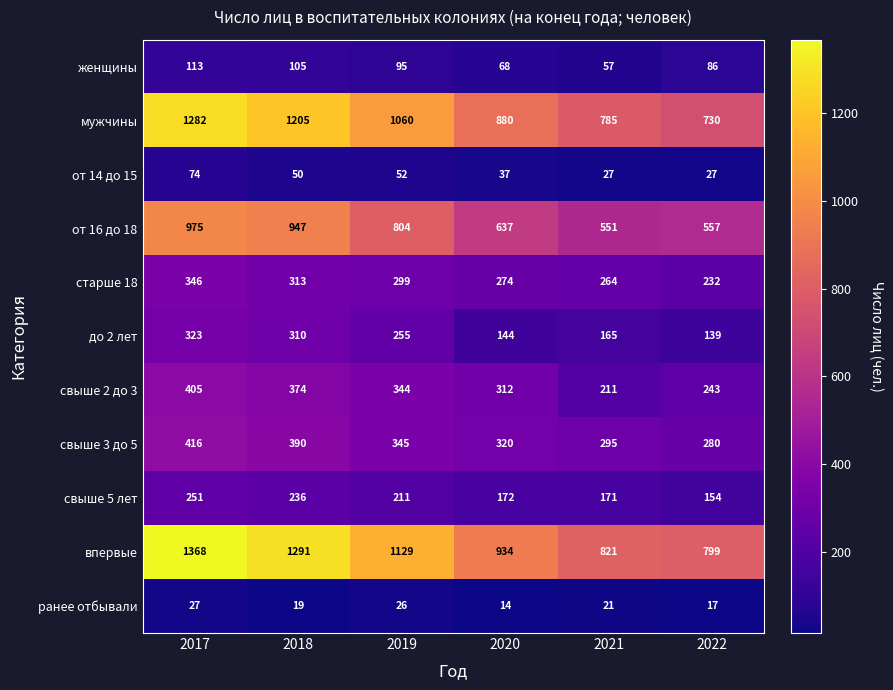

What is the difference between the maximum and minimum values in the от 16 до 18 series?

424